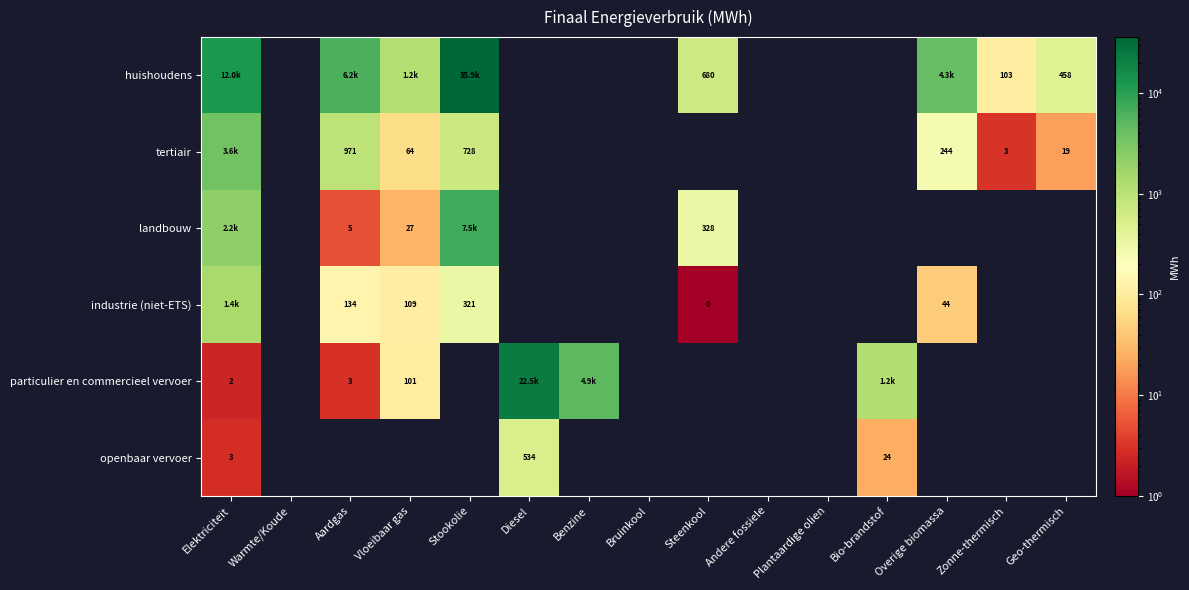

Count the number of data series in this chart.

6